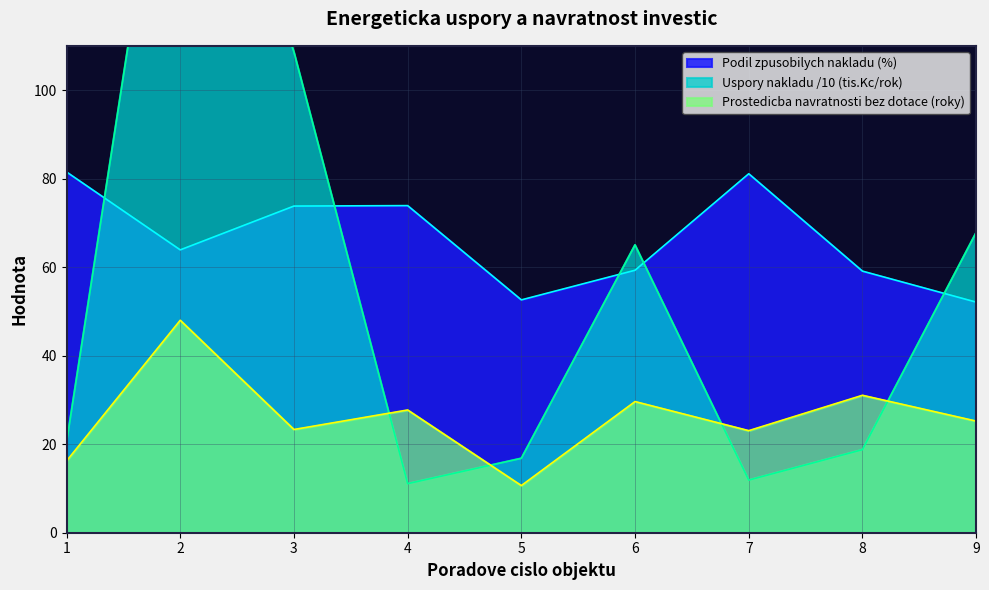

How many distinct data groups are displayed?

3